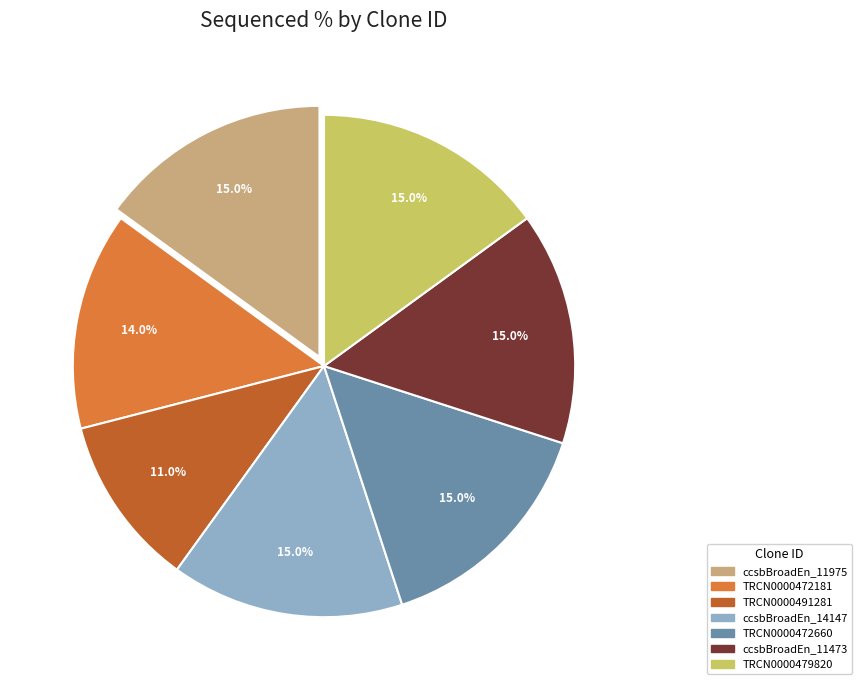

Is there a majority slice in this chart?

No